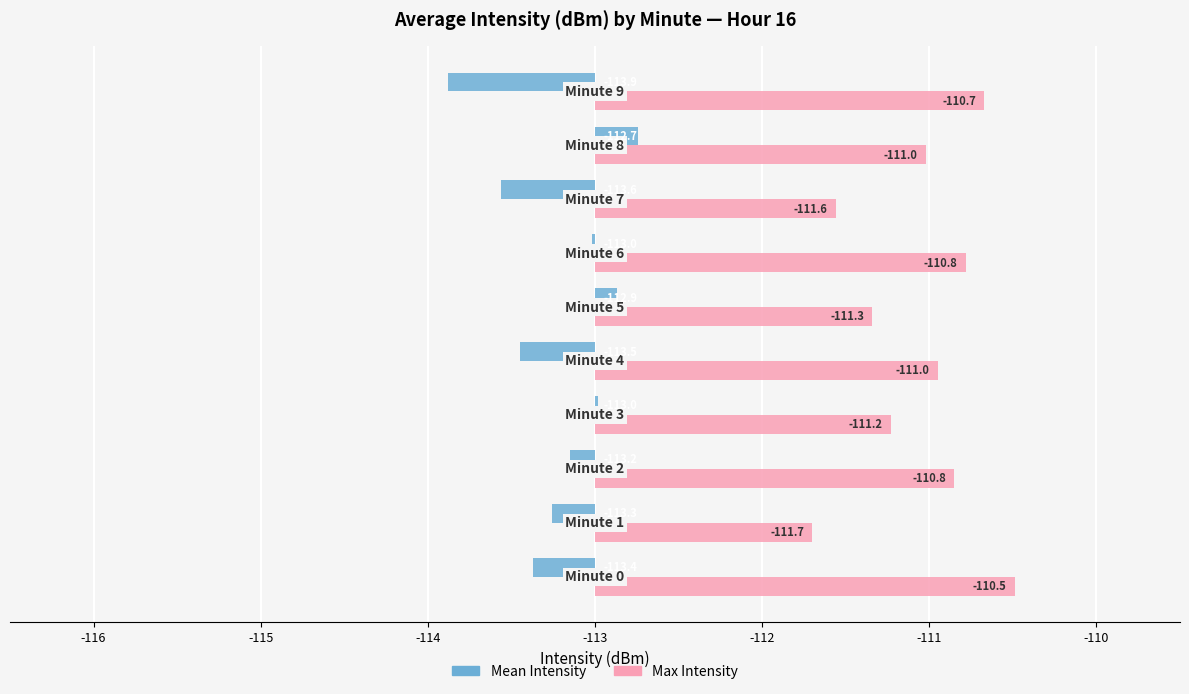

Rank the series at -114 from highest to lowest value.

Max Intensity, Mean Intensity